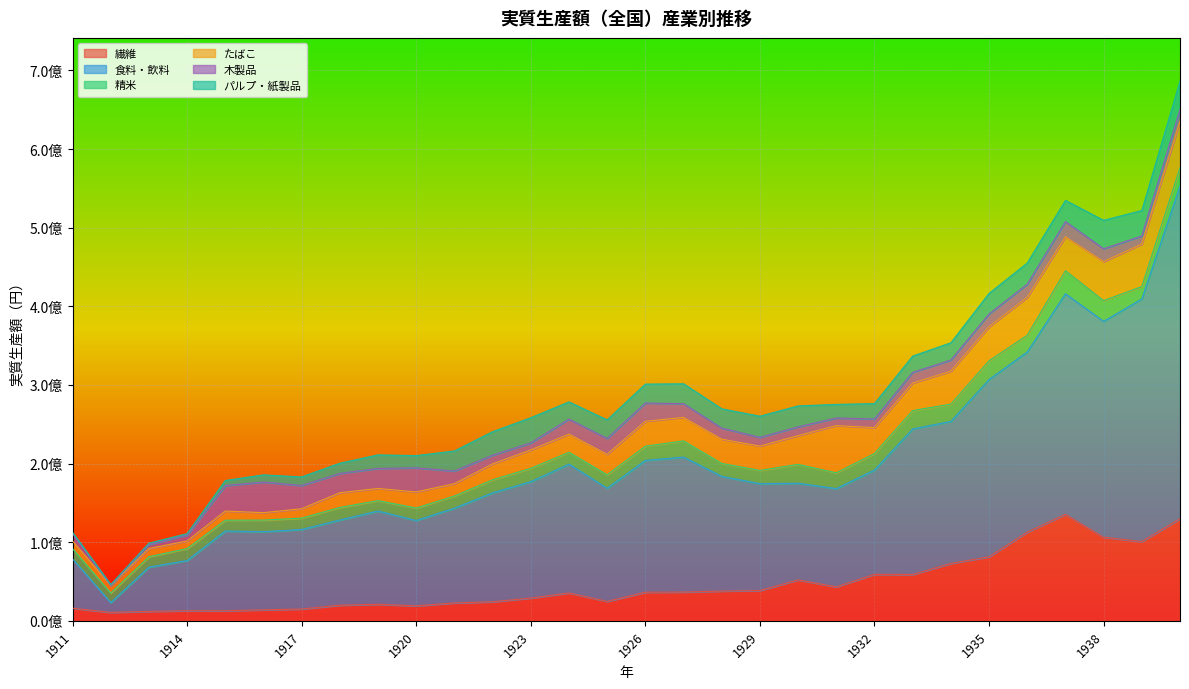

Rank the categories by 繊維 value from lowest to highest.

1912, 1913, 1915, 1914, 1916, 1917, 1911, 1920, 1918, 1919, 1921, 1922, 1925, 1923, 1924, 1926, 1927, 1928, 1929, 1931, 1930, 1933, 1932, 1934, 1935, 1939, 1938, 1936, 1940, 1937